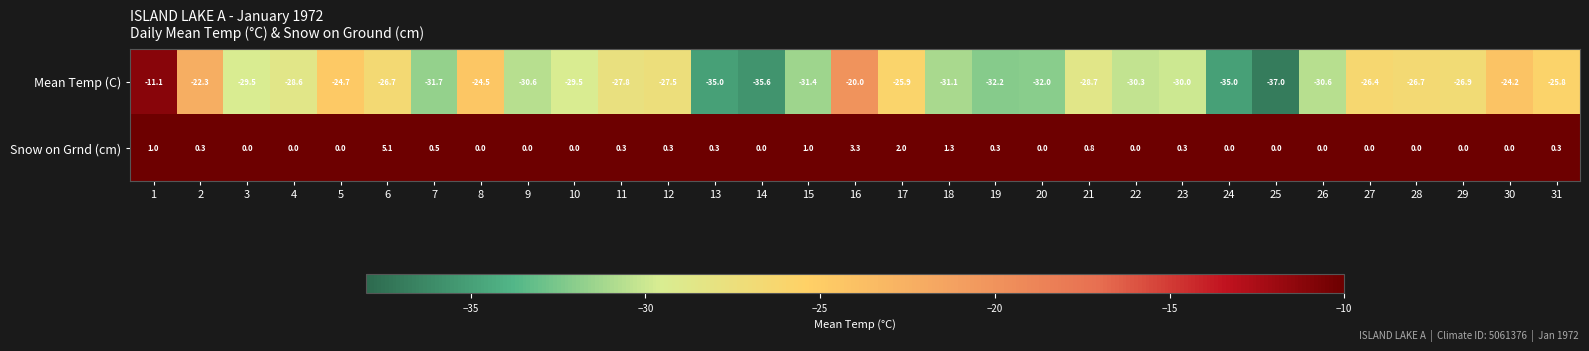

Between 12 and 25, which series saw the biggest shift?

Mean Temp (C)